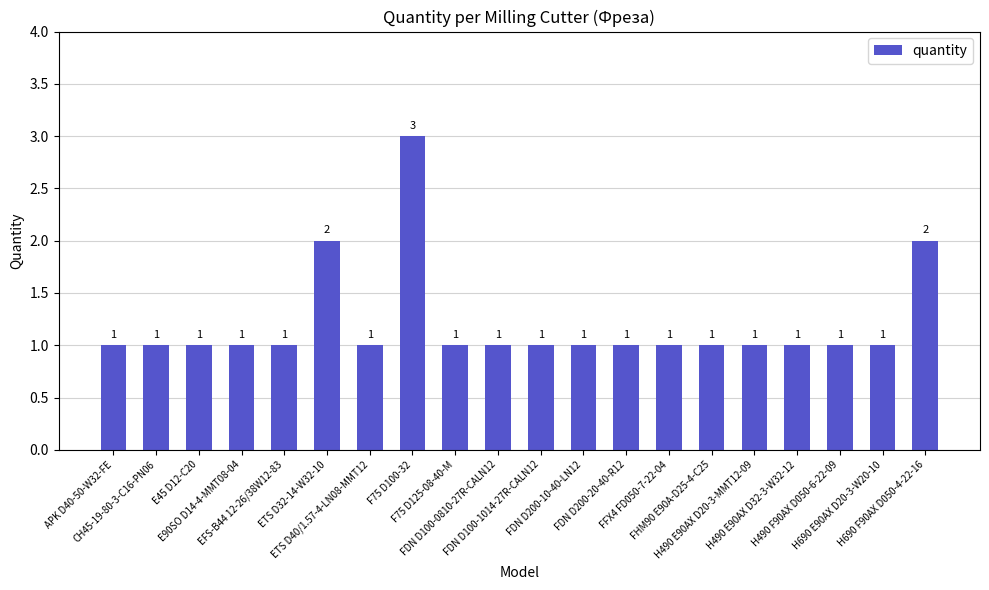

What is the smallest value displayed?

1